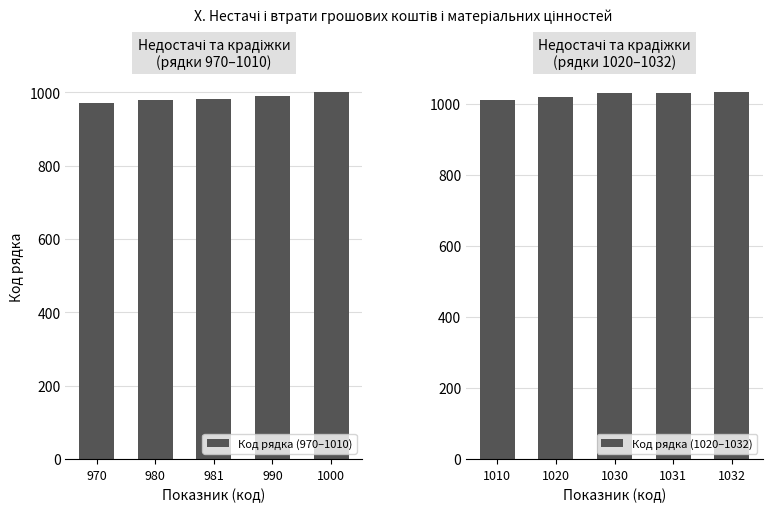

What is the sum of all Код рядка (1020–1032) values?

5123